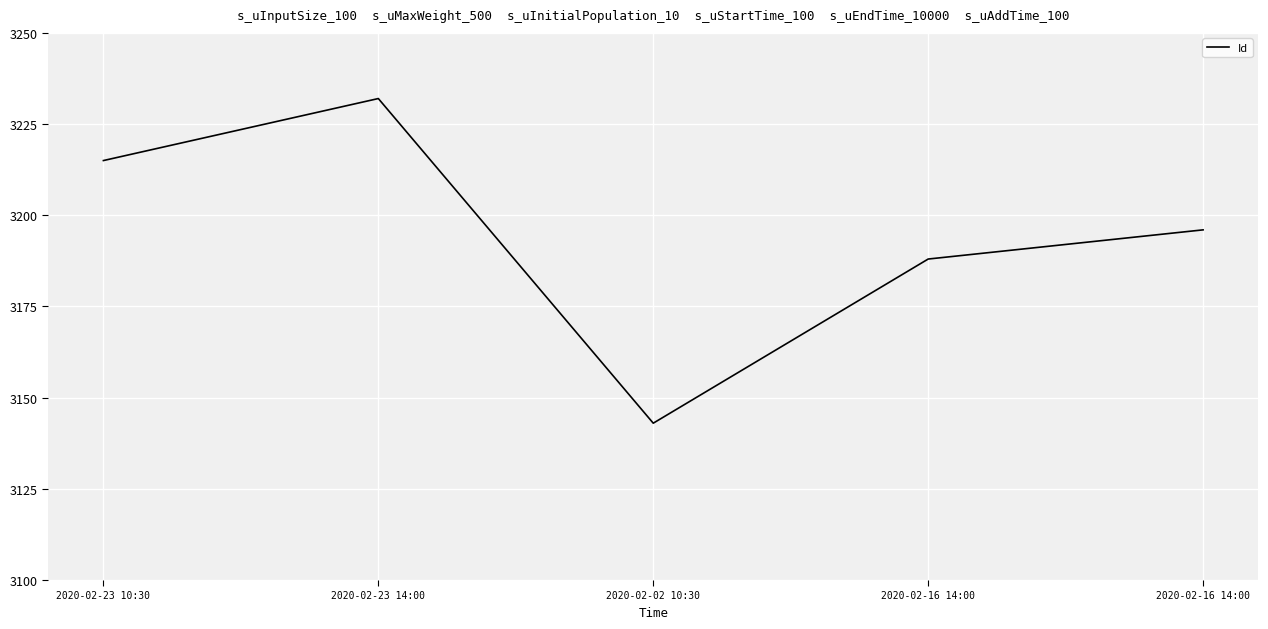

Count the number of data series in this chart.

1